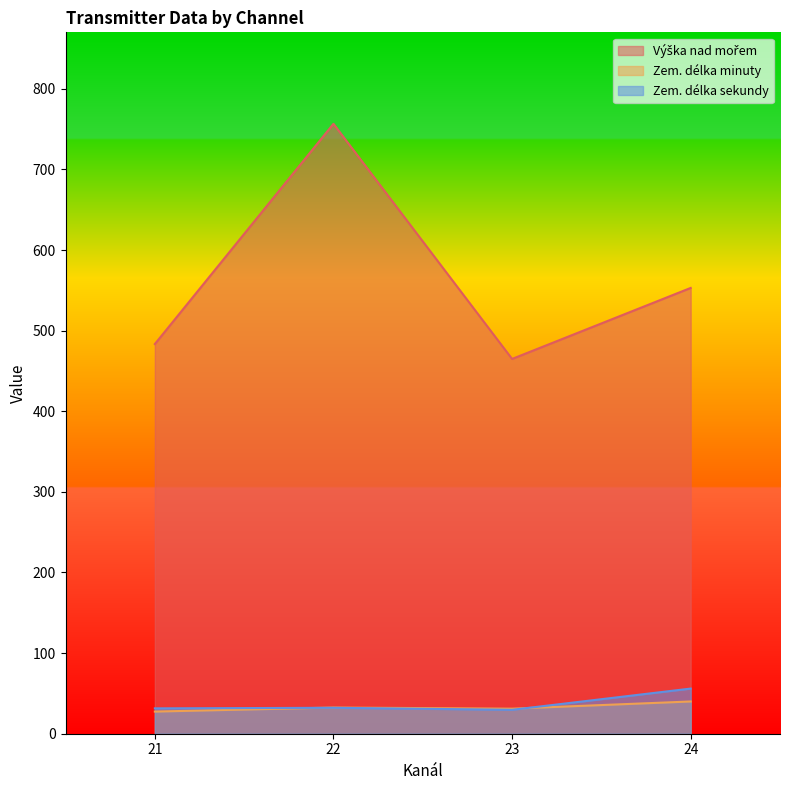

What is the highest value of the Zem. délka minuty series?

40.0